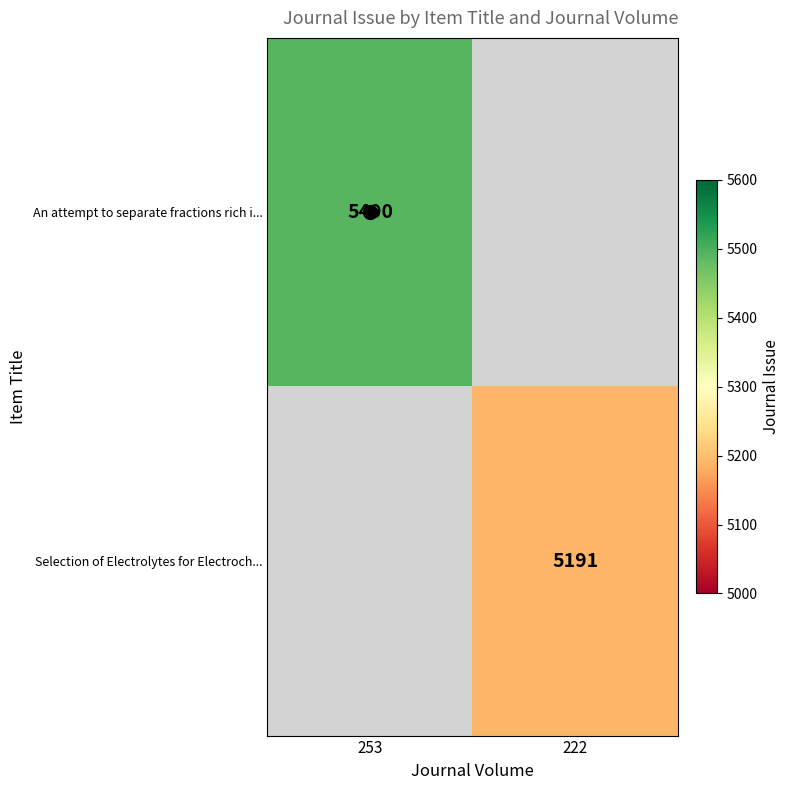

True or false: An attempt to separate fractions rich i... has a value of -2353 at 222.

False